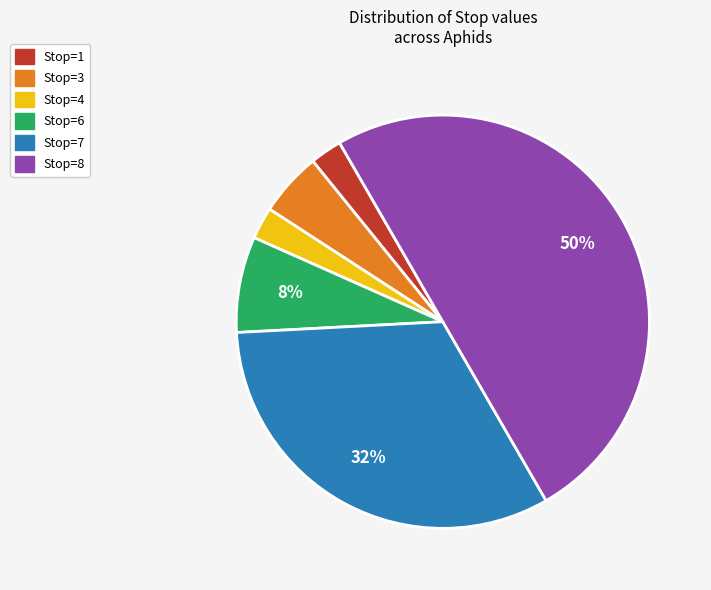

To the nearest percent, what is the average slice percentage?

17%